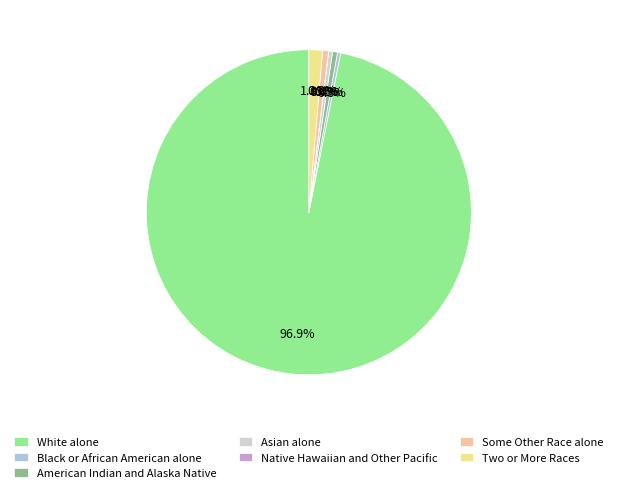

True or false: Two or More Races accounts for 1% of the total.

True